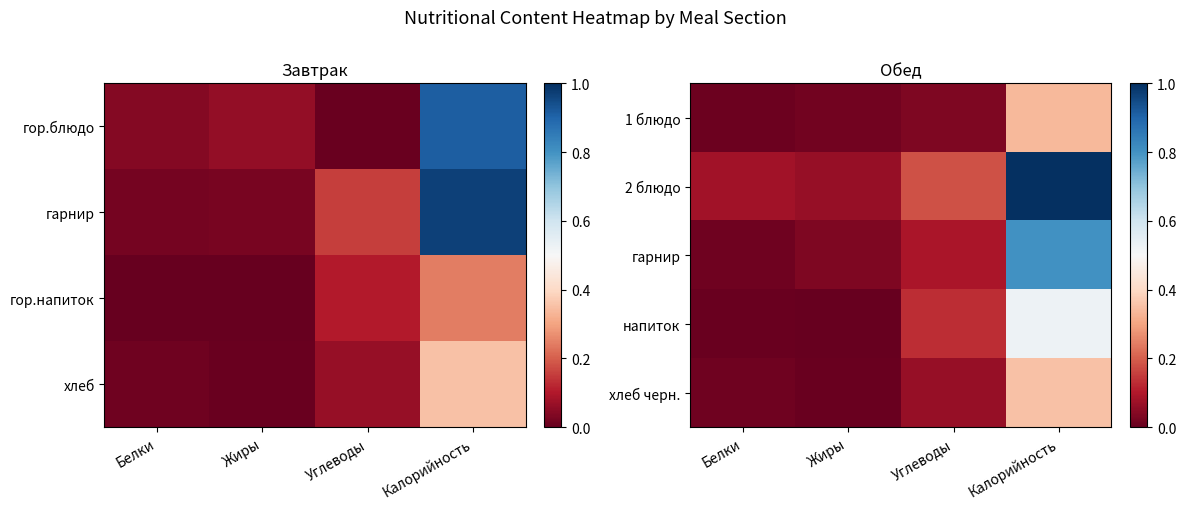

At which category does the chart reach its peak across all series?

Калорийность